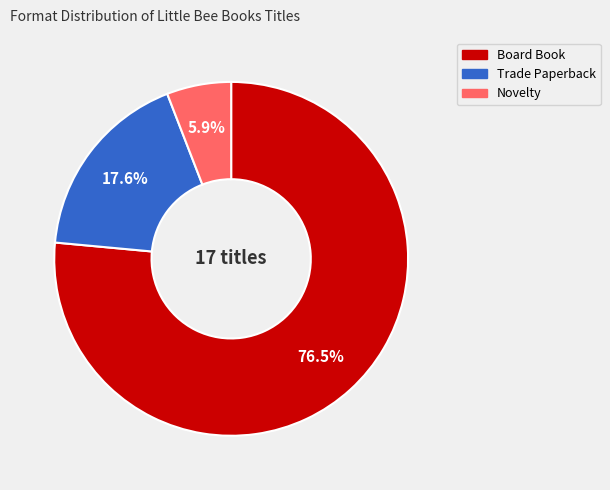

True or false: Board Book accounts for 64% of the total.

False